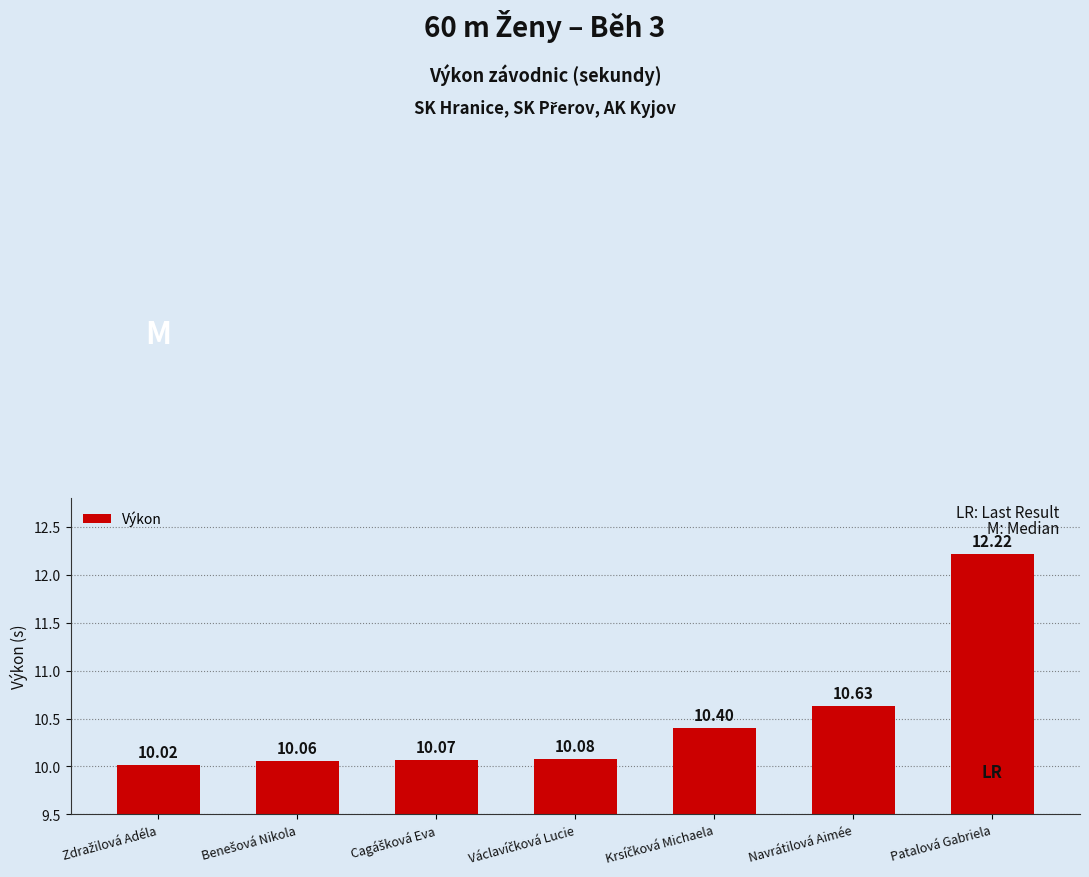

What is the difference between the maximum and minimum values?

2.2